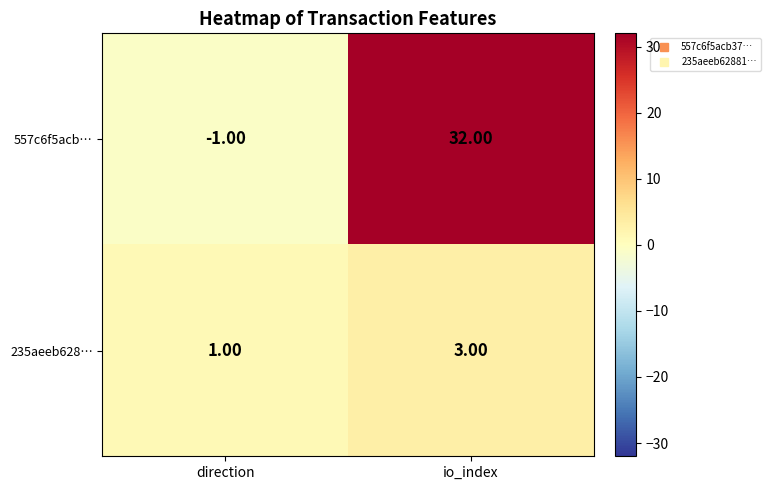

What is the sum of all 235aeeb628… values?

4